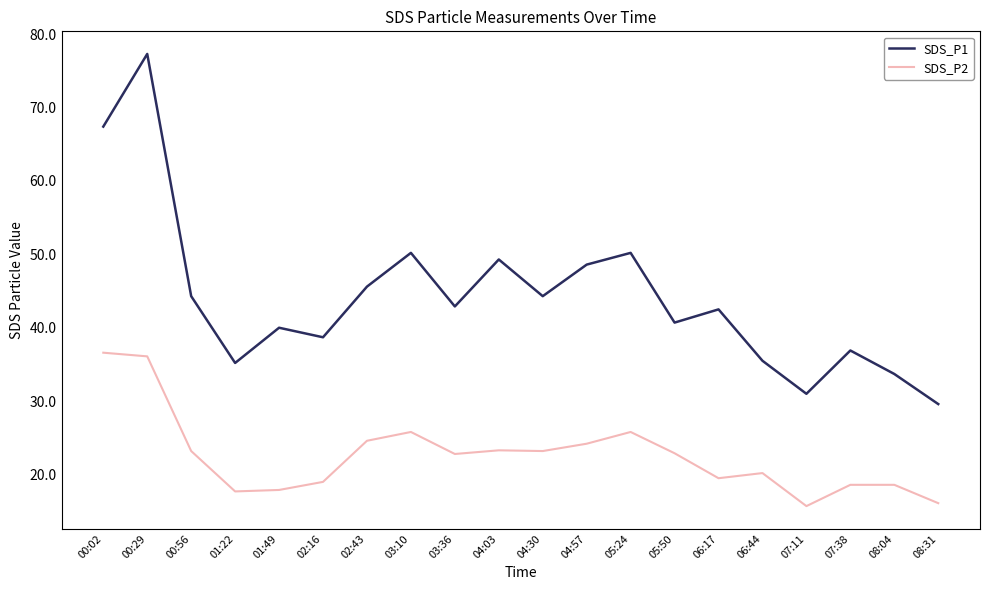

True or false: SDS_P2 has more than 1 points higher than both neighbors.

True